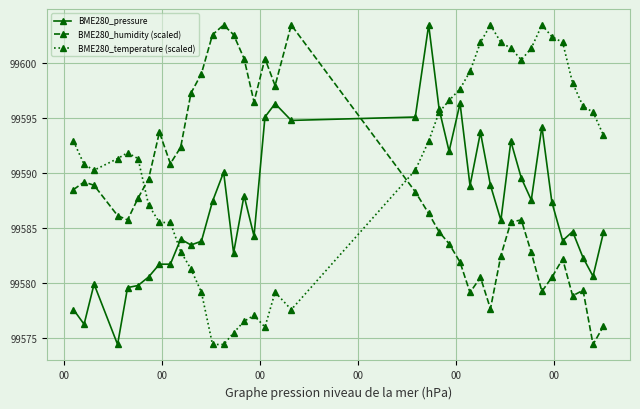

True or false: BME280_temperature (scaled) has more than 0 interior local peaks.

True